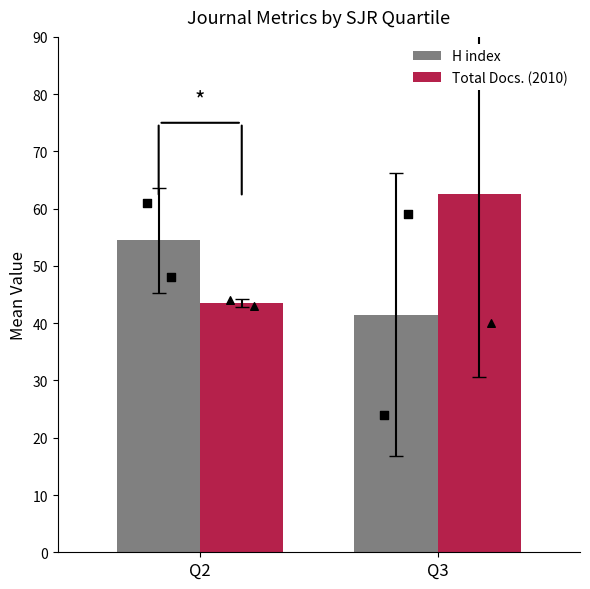

At which category is the sum across all series the highest?

Q3